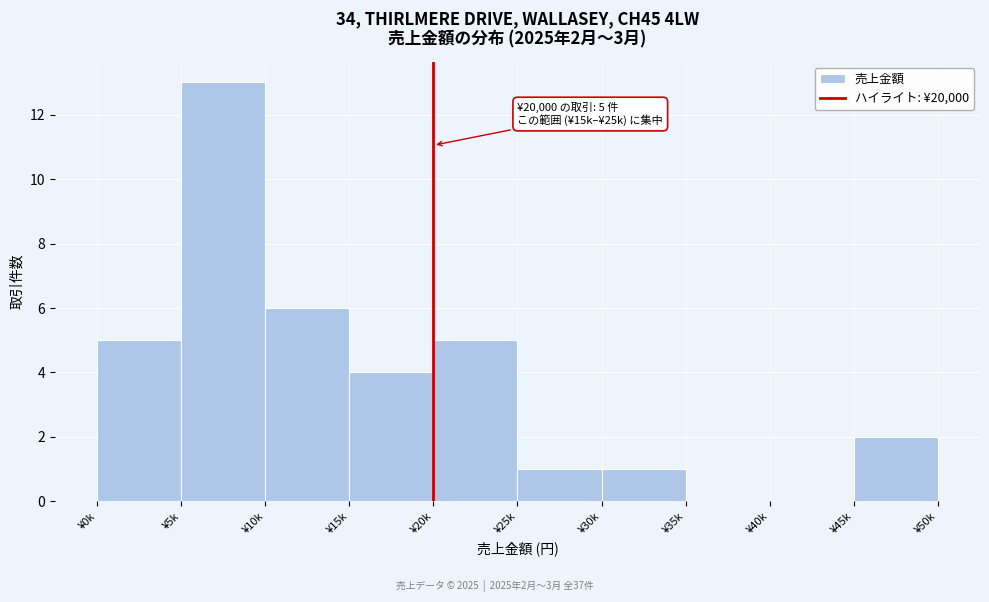

Reading left to right, list all the values displayed in this chart.

¥0k=5	¥5k=13	¥10k=6	¥15k=4	¥20k=5	¥25k=1	¥30k=1	¥35k=0	¥40k=0	¥45k=2